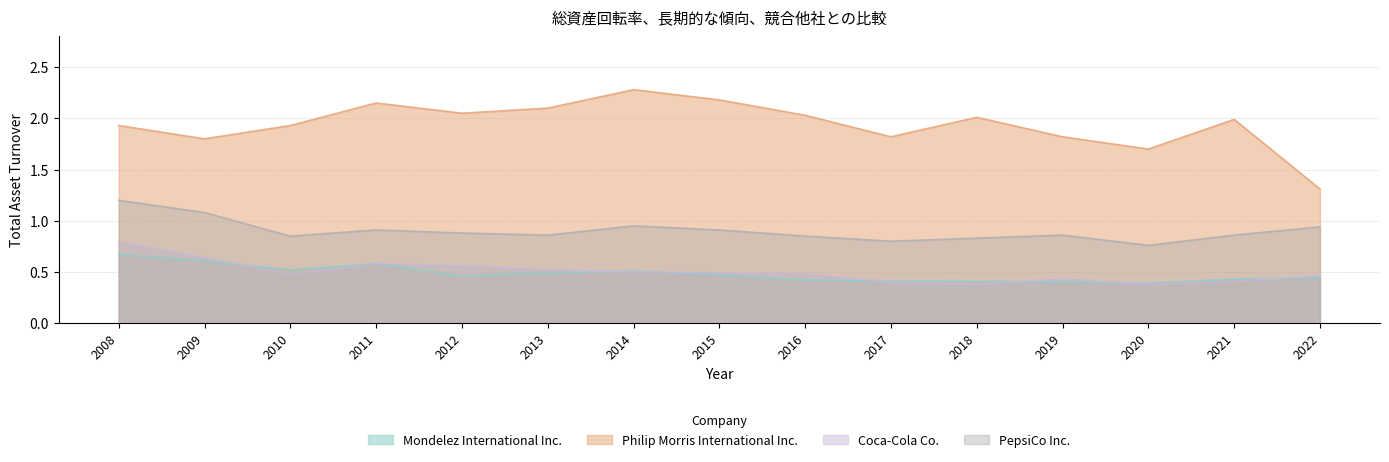

How many interior local peaks does the PepsiCo Inc. series have?

3